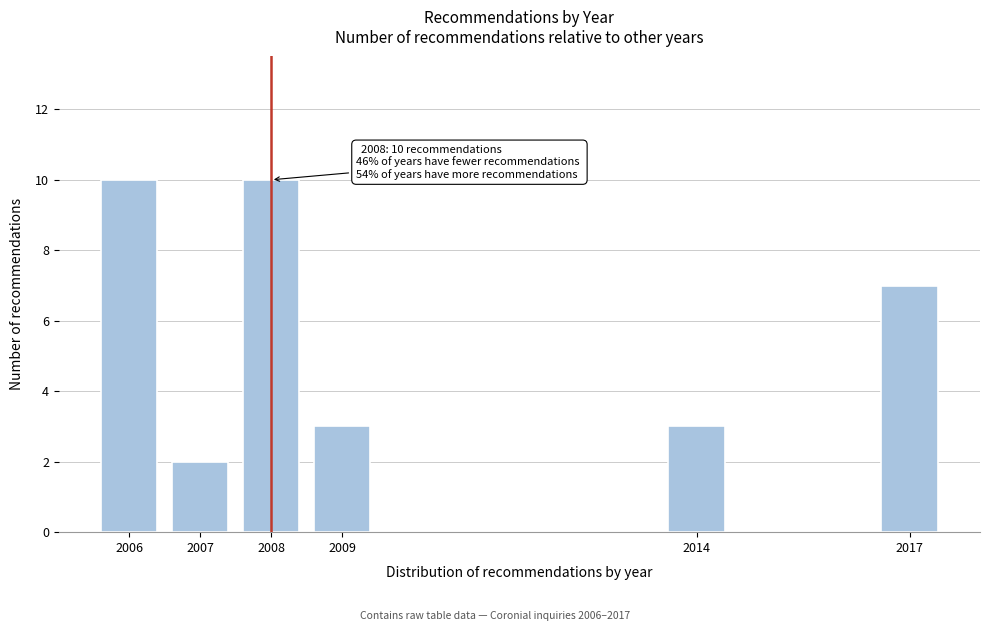

Reading right to left, extract all data points from this chart.

7	3	3	10	2	10